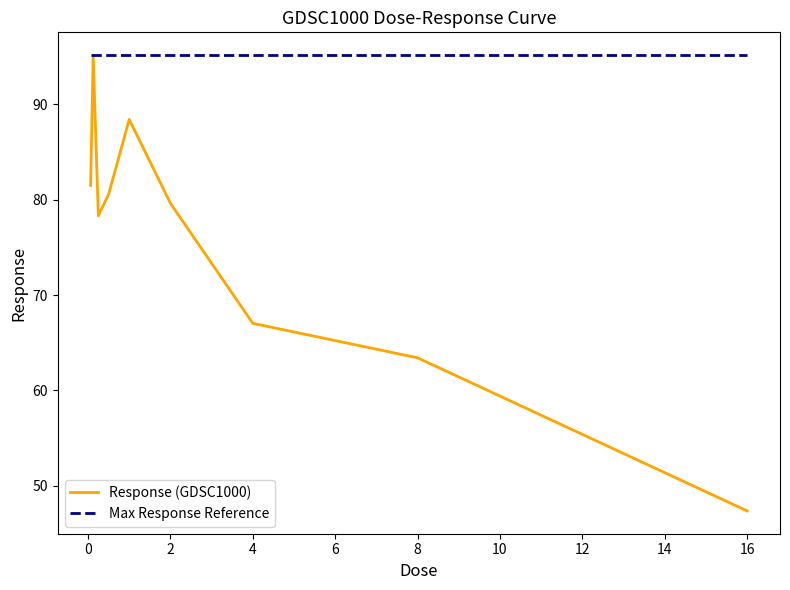

Which series has the largest total across all categories?

Max Response Reference